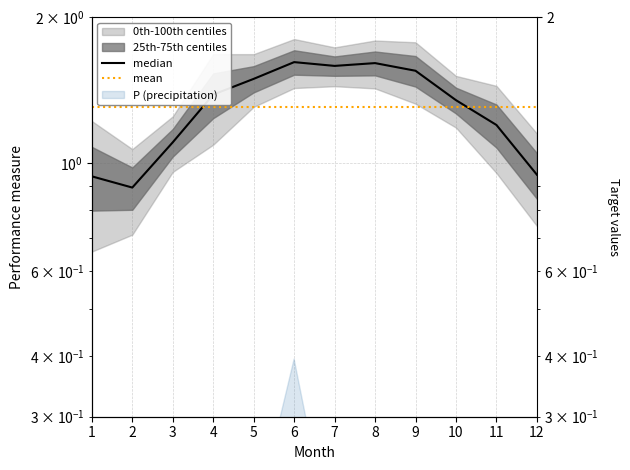

The mean series shows 1.3 at 10. True or false?

True